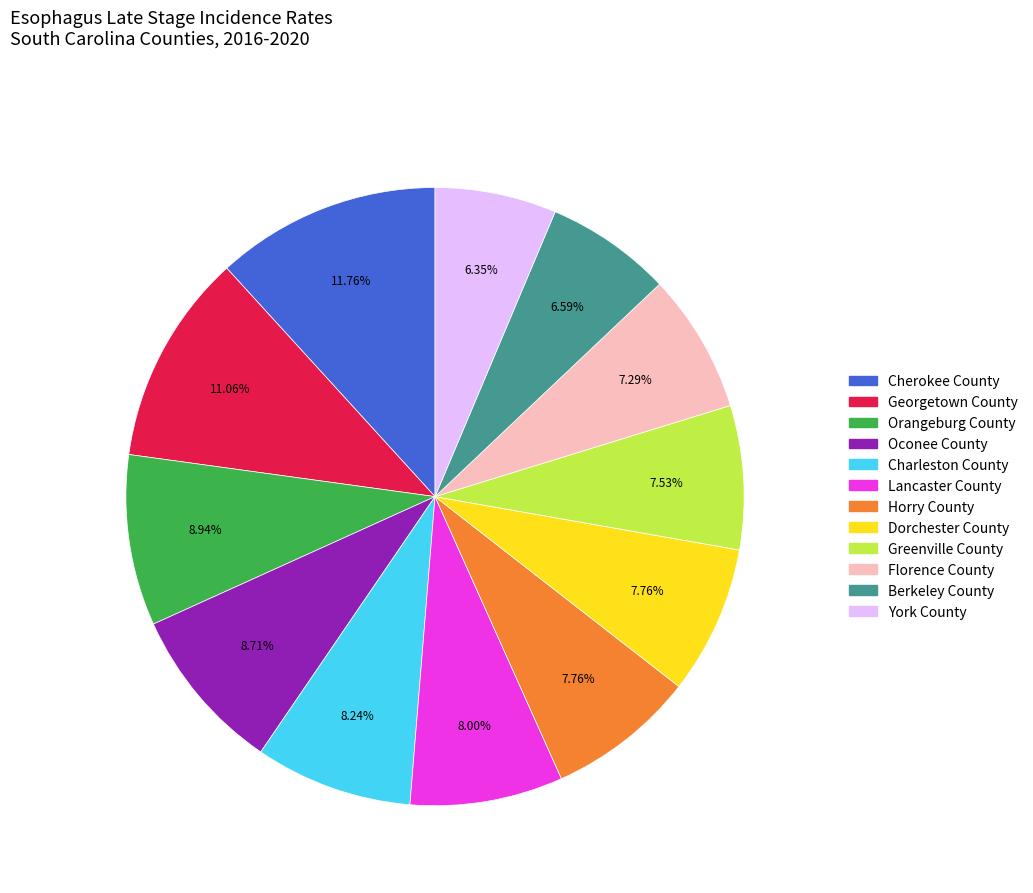

To the nearest percent, what is the average slice percentage?

8%